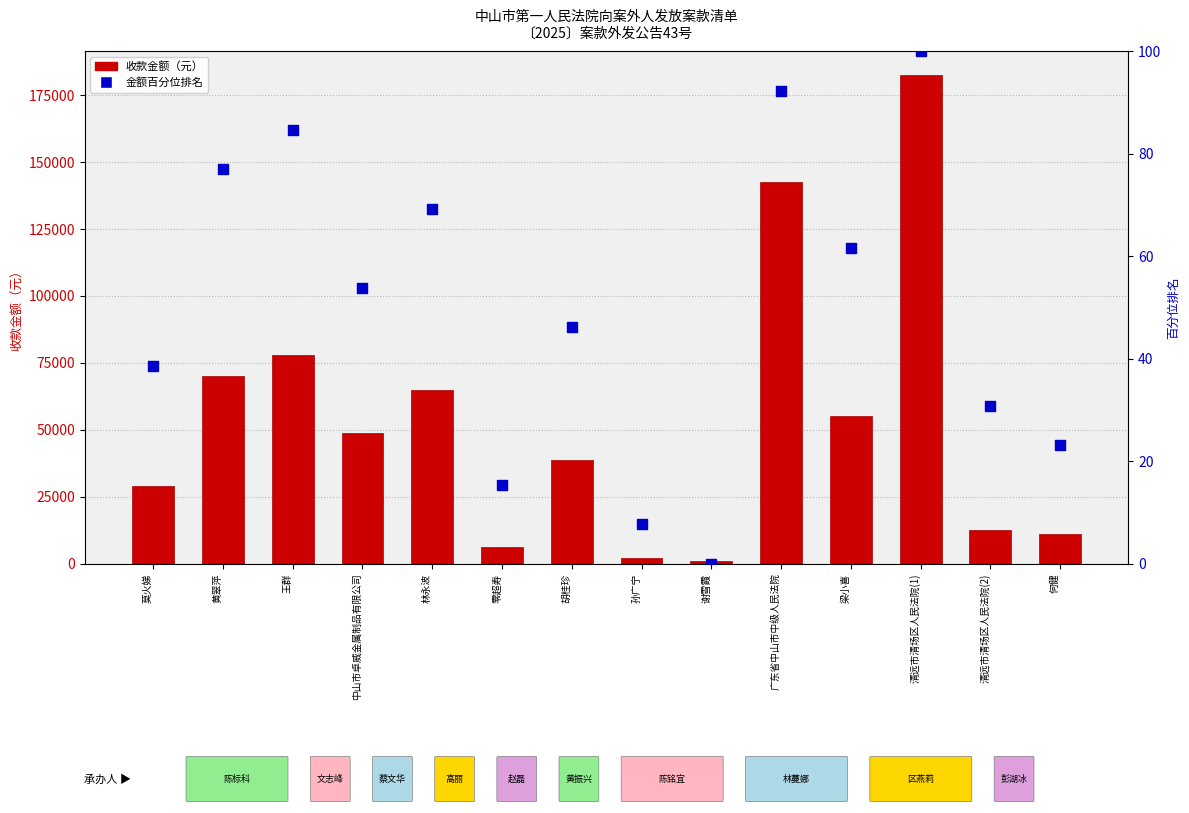

Which series has the widest spread of Y values?

收款金额（元）